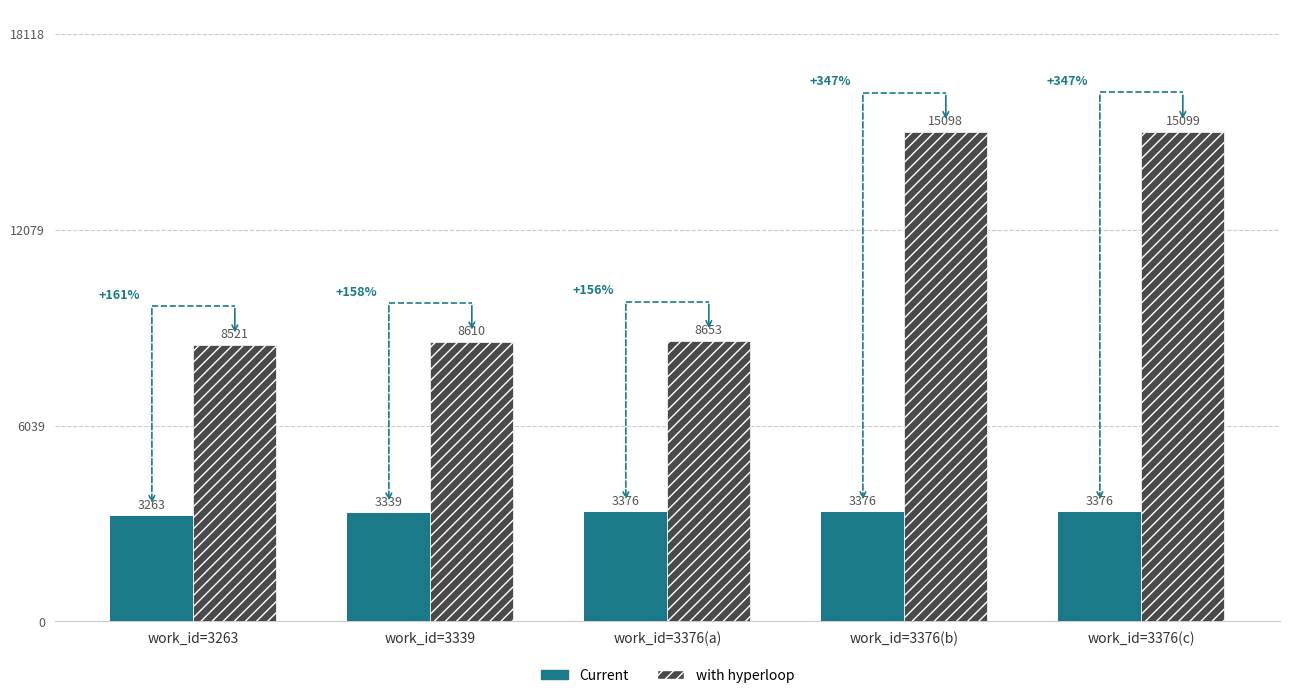

Rank the categories by with hyperloop value from lowest to highest.

work_id=3263, work_id=3339, work_id=3376(a), work_id=3376(b), work_id=3376(c)